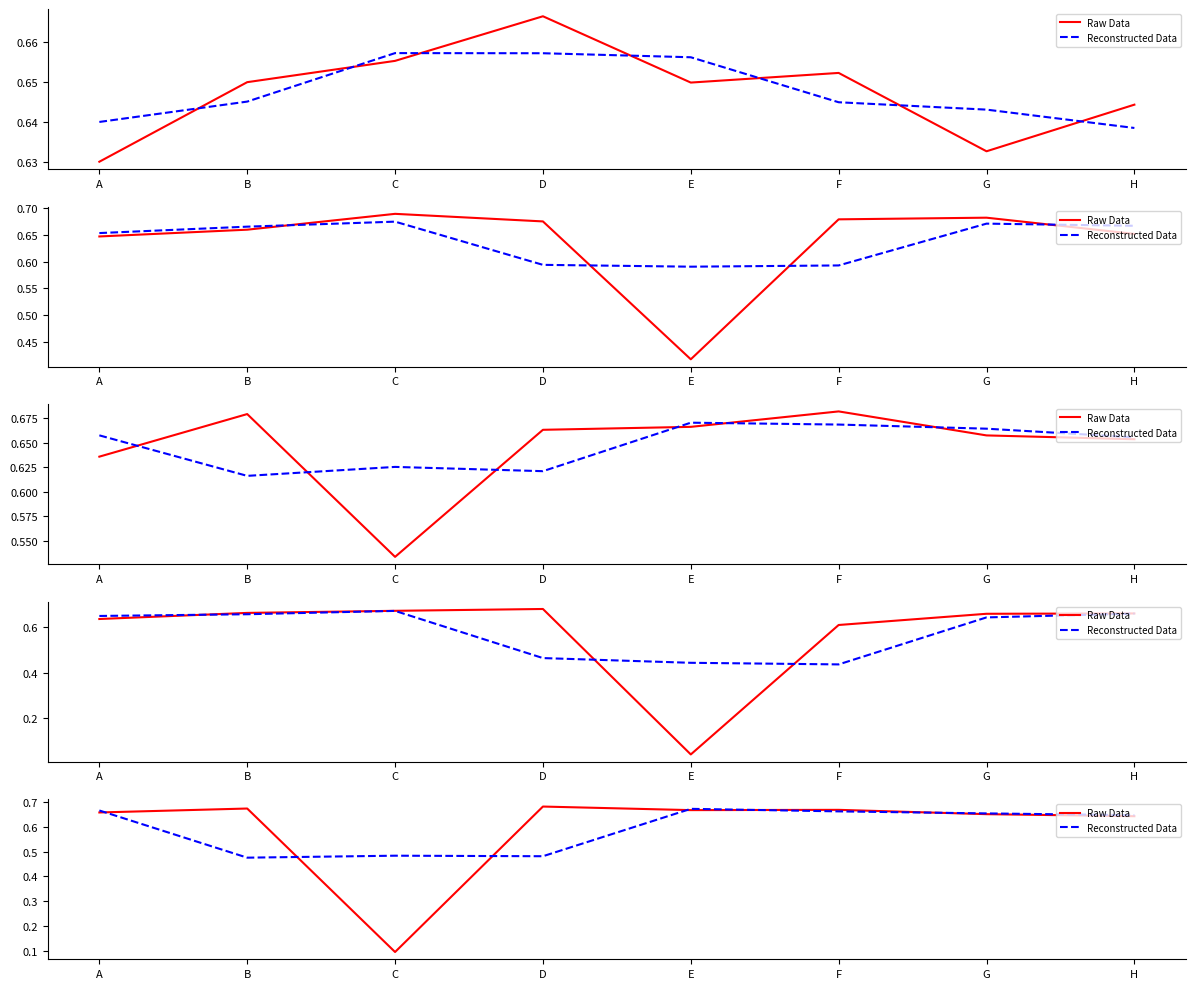

True or false: Raw Data and Reconstructed Data intersect in this chart.

True